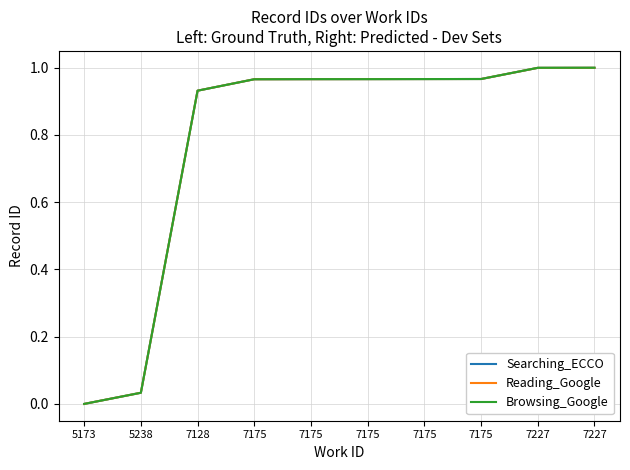

What is the difference between the second highest and second lowest values in the Searching_ECCO series?

1.0